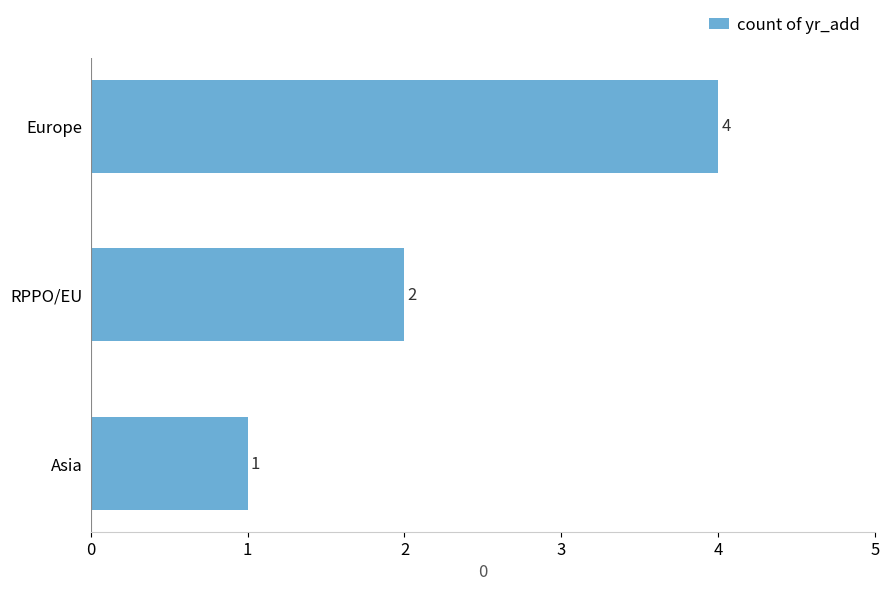

What is the average value?

2